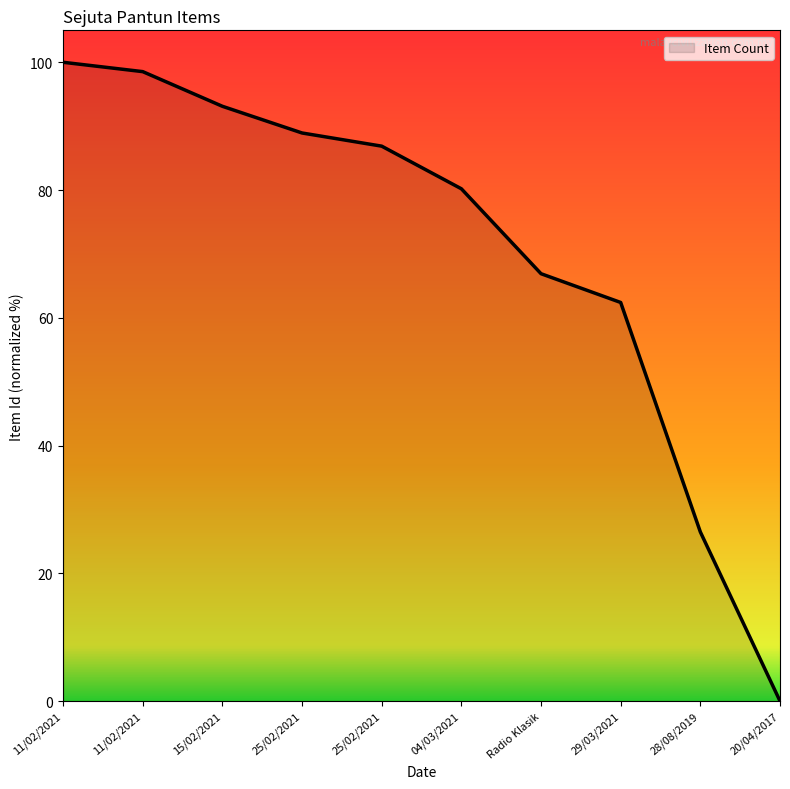

The chart shows a value of 120.4 at 04/03/2021. True or false?

False